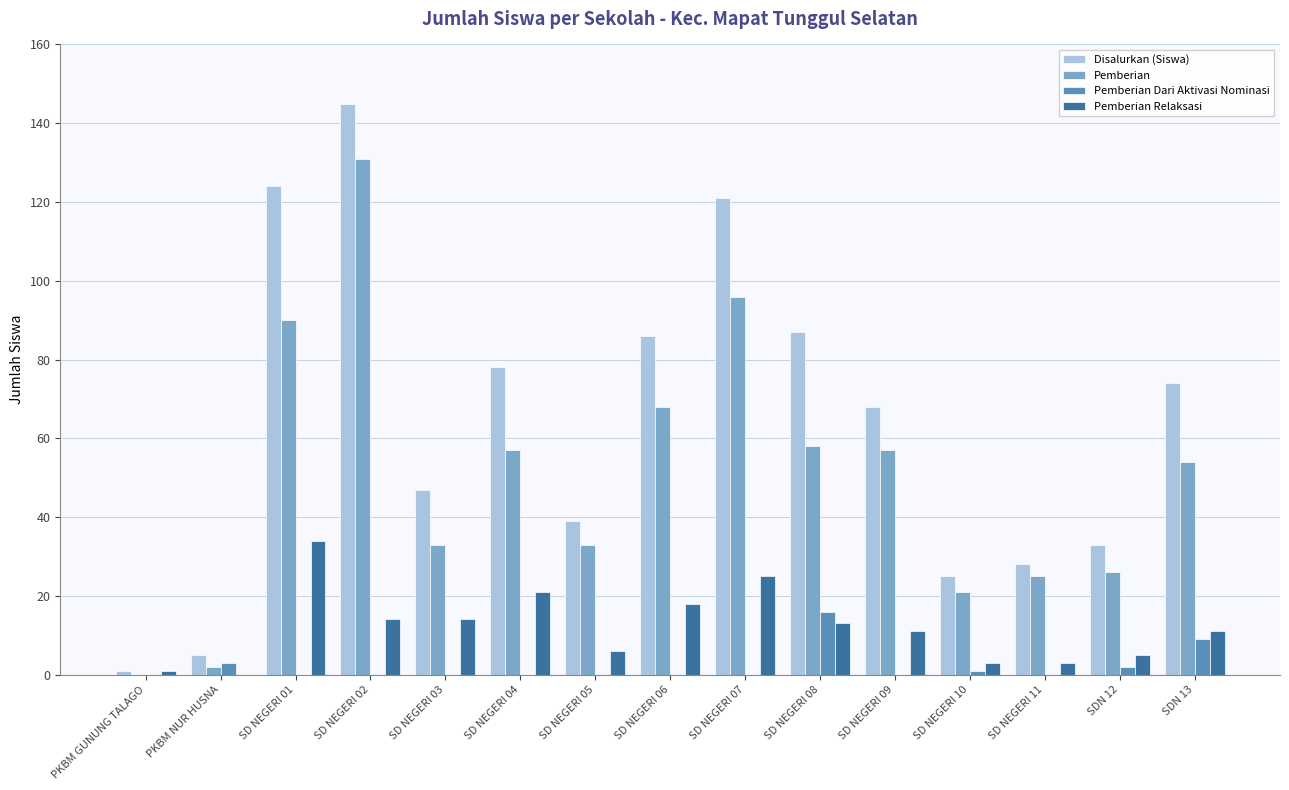

What is the sum of all Pemberian Dari Aktivasi Nominasi values?

31